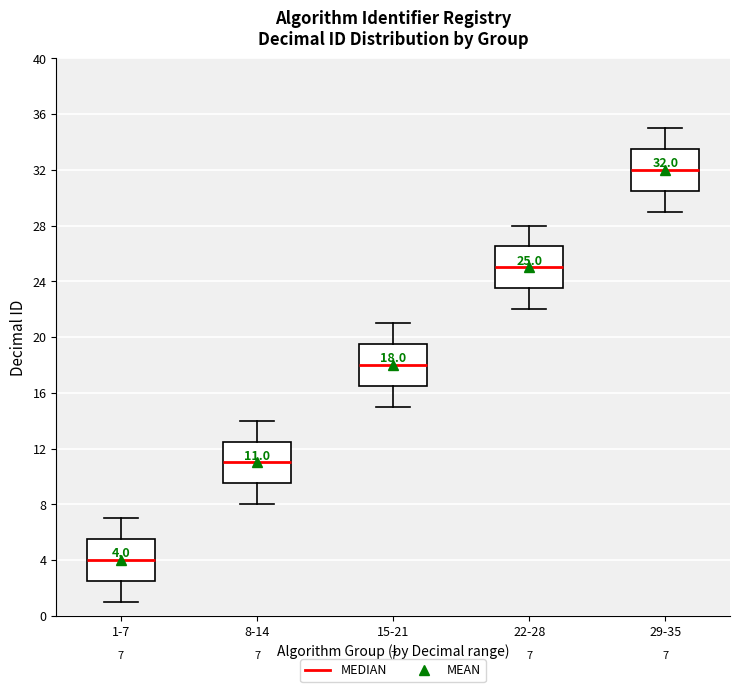

Which box has the highest median line?

29-35